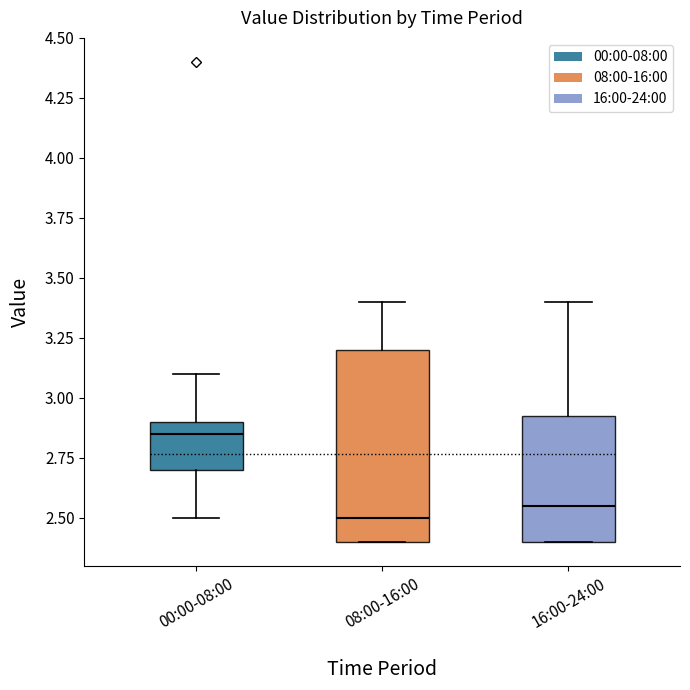

Reading left to right, read every box against the y-axis: the position of its median line, the range the box covers, and the ends of its whiskers. The values are not printed on the chart, so give them approximately, as read against the axis.

00:00-08:00: median 2.85, box 2.70 to 2.90, whiskers 2.50 to 3.10
08:00-16:00: median 2.50, box 2.40 to 3.20, whiskers 2.40 to 3.40
16:00-24:00: median 2.55, box 2.40 to 2.95, whiskers 2.40 to 3.40